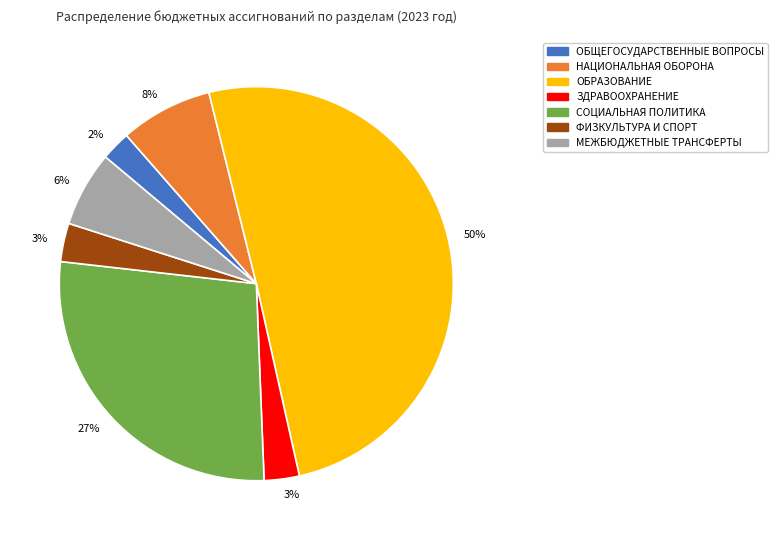

Which category accounts for the majority?

ОБРАЗОВАНИЕ